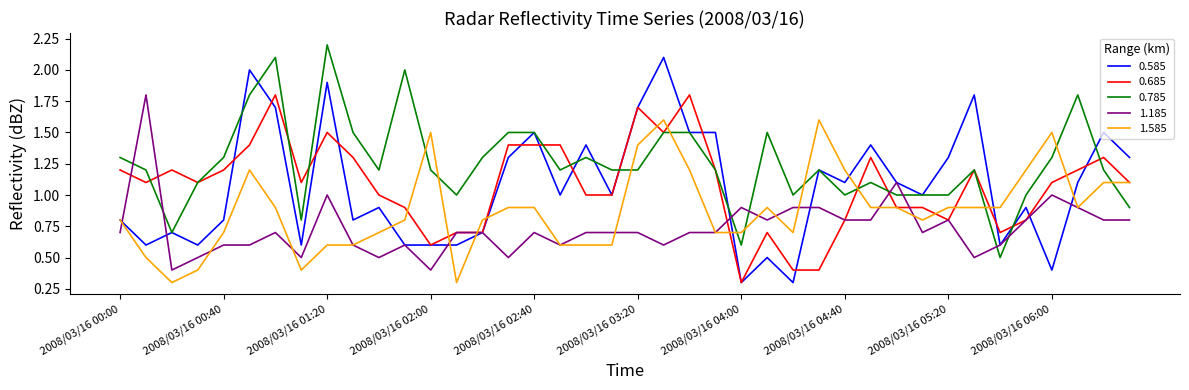

What is the maximum value shown in the chart?

2.2